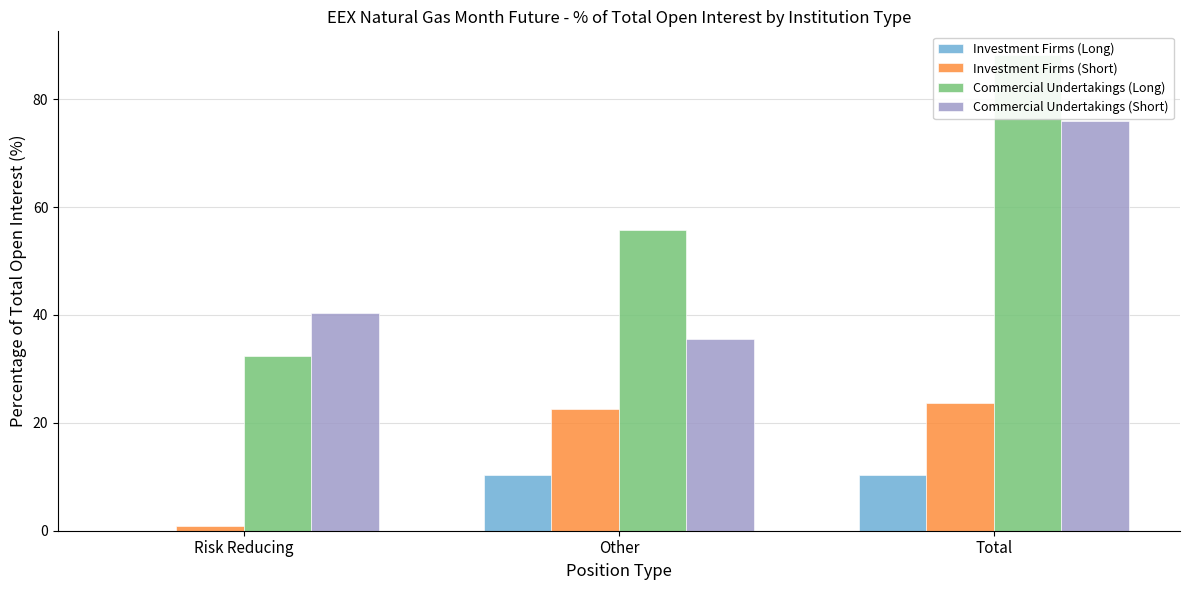

What is the sum of the Investment Firms (Short) values at Other and Risk Reducing?

23.6